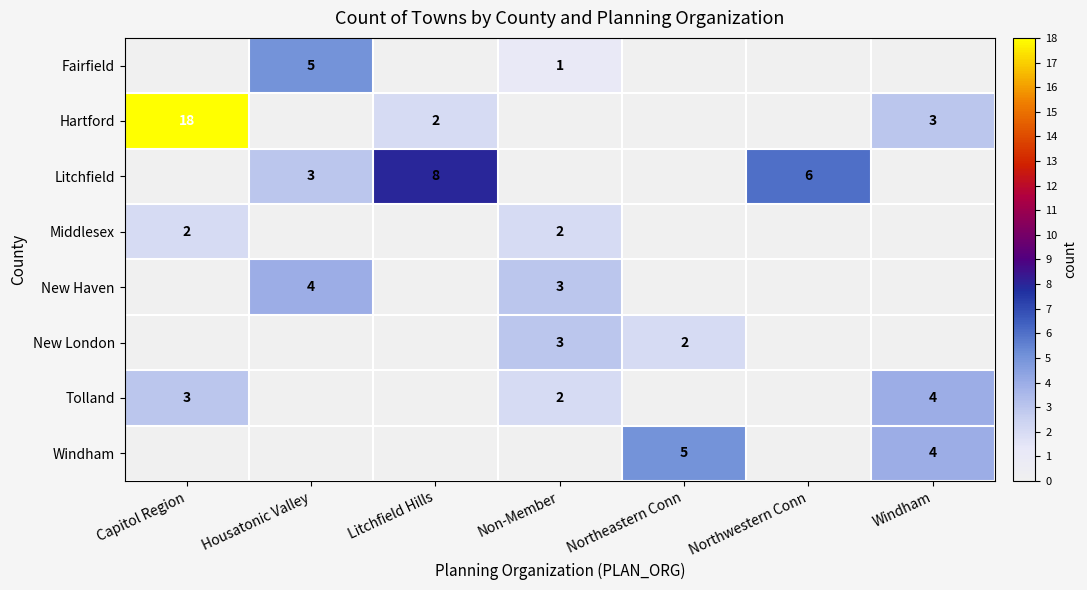

The value of New London at Non-Member is 3. True or false?

True